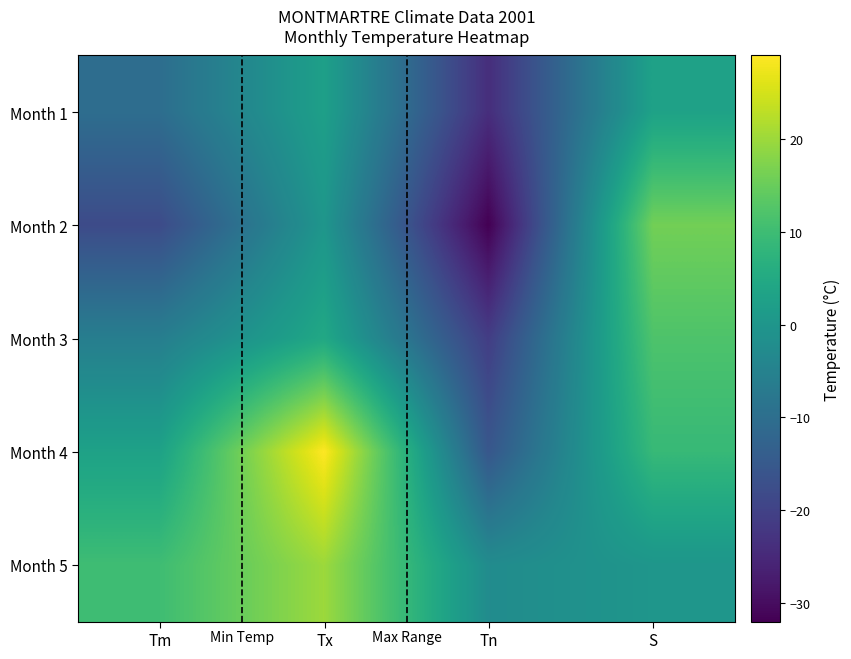

Between Tx and S, which series saw the biggest shift?

Month 4